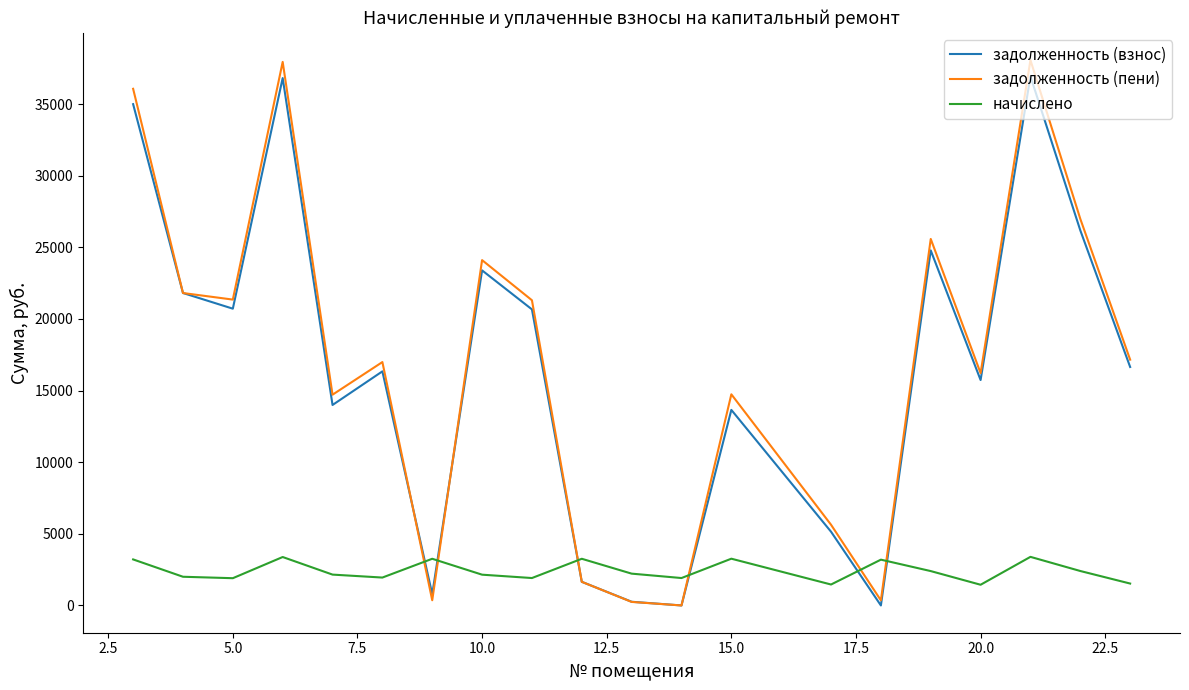

What is the sum of all начислено values?

48412.1